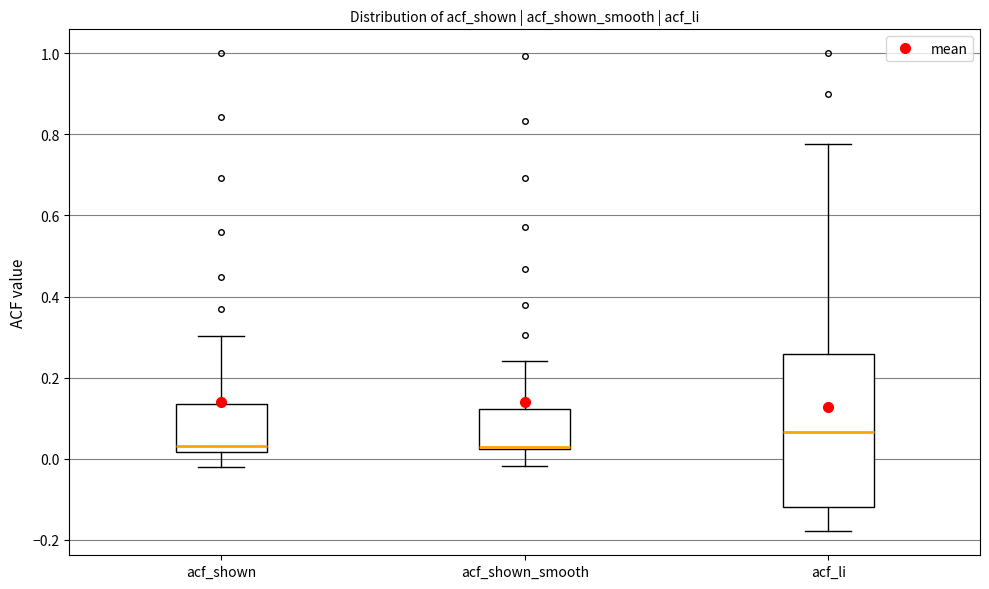

Which box has the highest median line?

acf_li